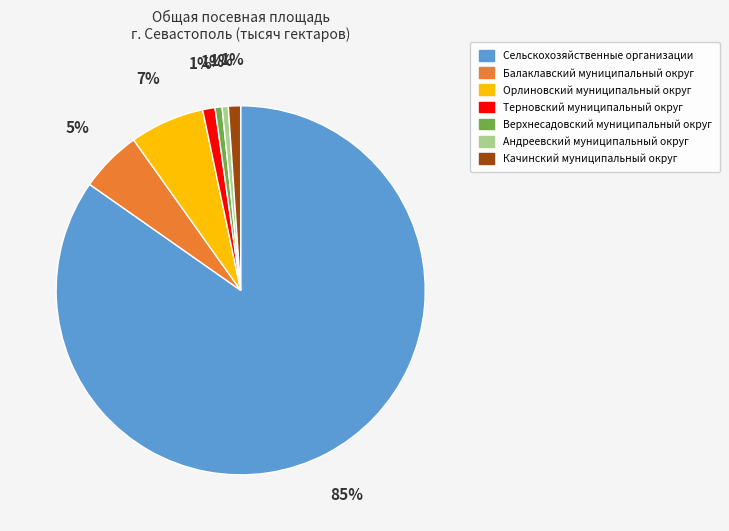

What is the largest slice in the pie chart?

Сельскохозяйственные организации